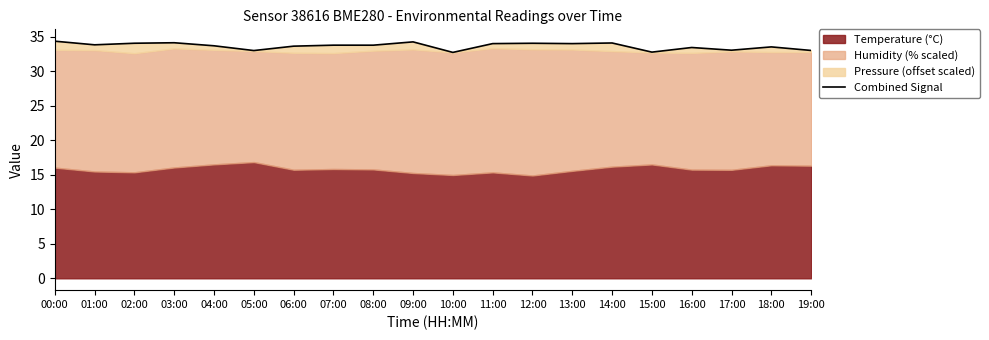

At which category does the chart reach its minimum across all series?

10:00